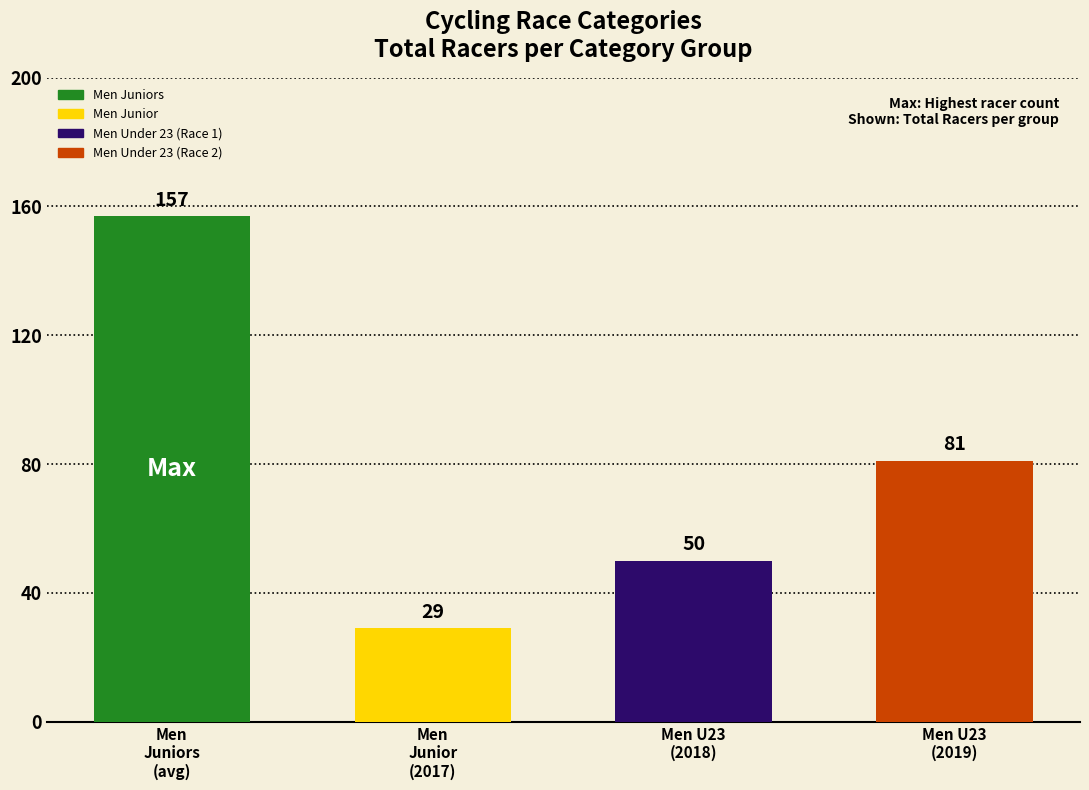

Reading right to left, list all the values displayed in this chart.

81	50	29	157